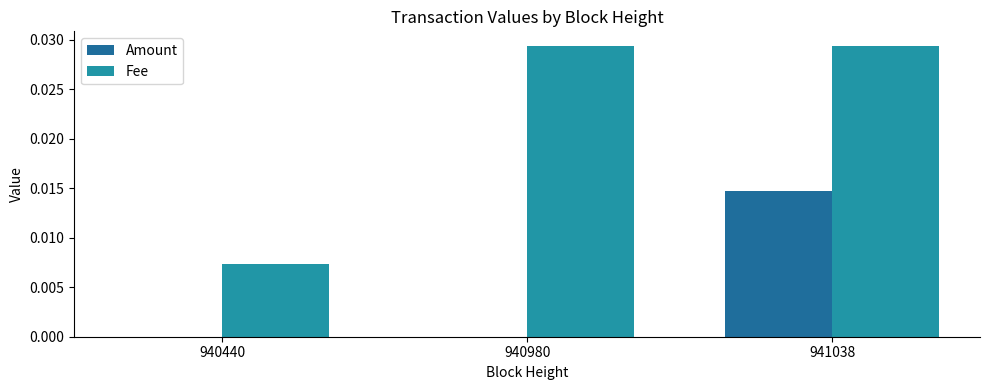

Which series changed the most between 940440 and 940980?

Fee